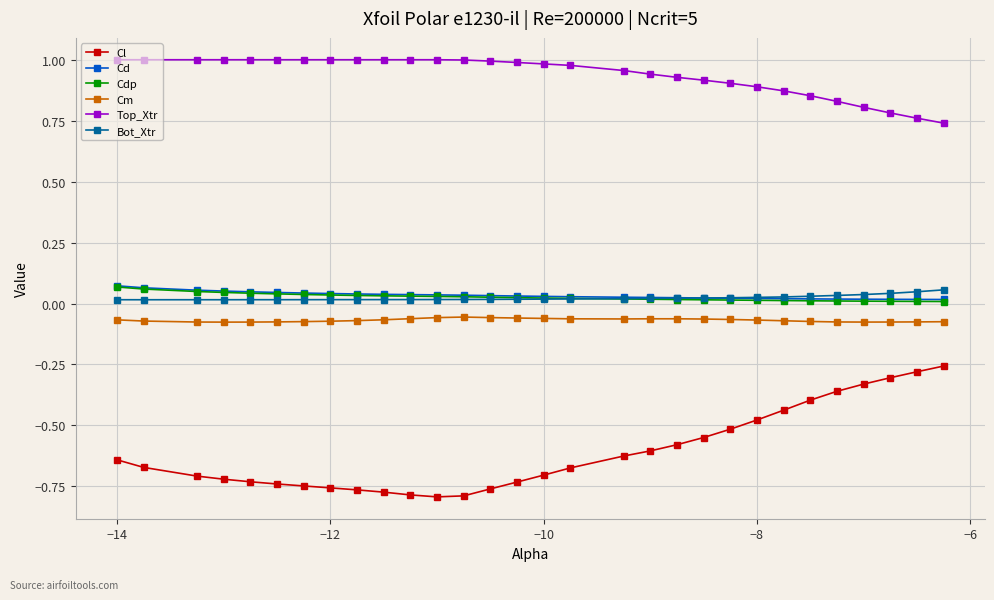

Which series has the widest spread of values?

Cl